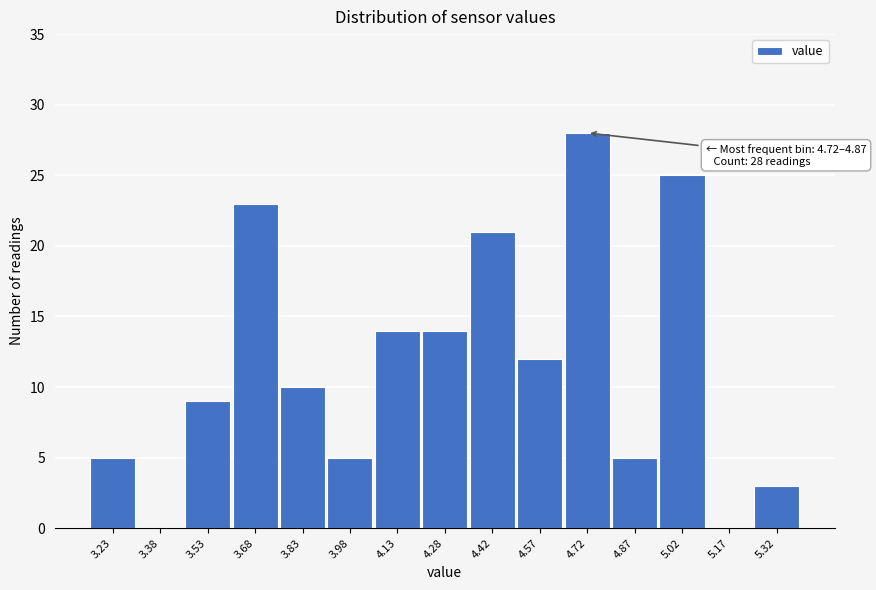

Reading right to left, what are all the values shown in this chart?

5.32=3	5.17=0	5.02=25	4.87=5	4.72=28	4.57=12	4.42=21	4.28=14	4.13=14	3.98=5	3.83=10	3.68=23	3.53=9	3.38=0	3.23=5